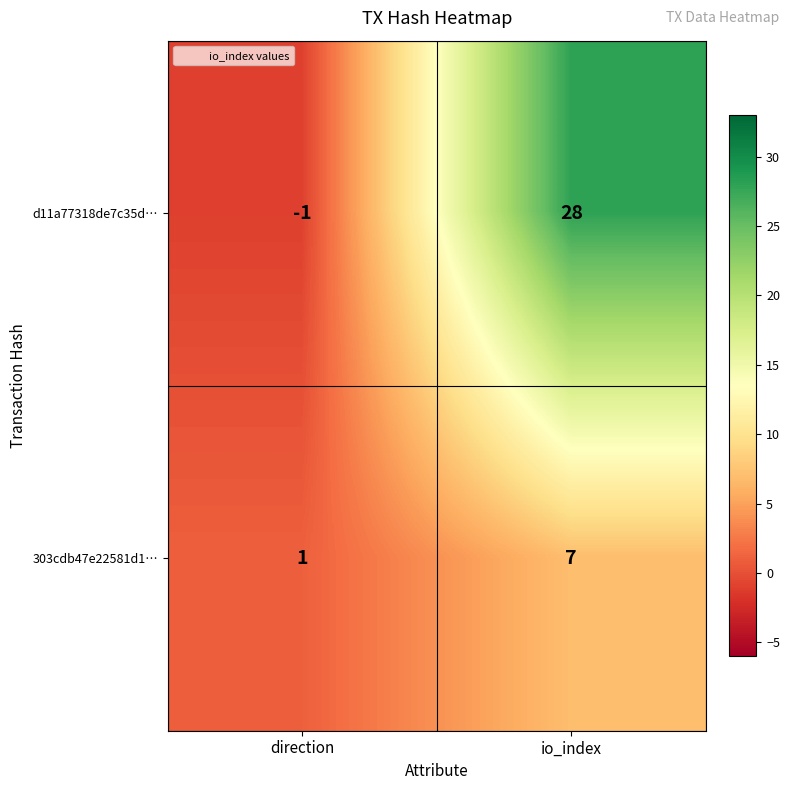

The 303cdb47e22581d1… series shows 1 at direction. True or false?

True